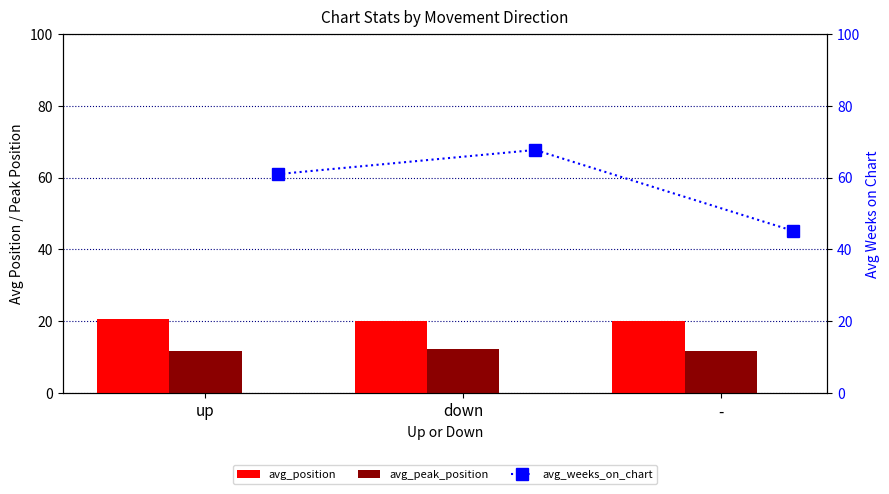

What is the sum of the avg_position values at - and up?

40.8